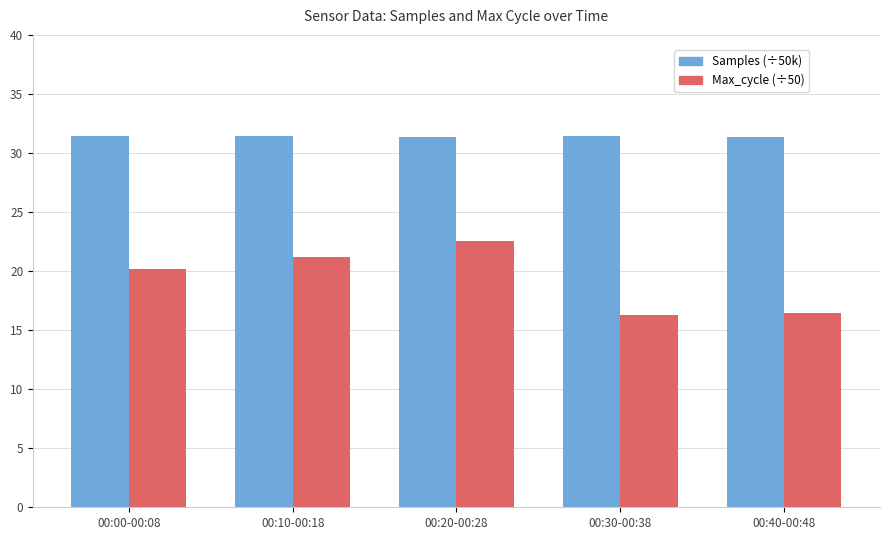

What position from the right is 00:40-00:48?

1